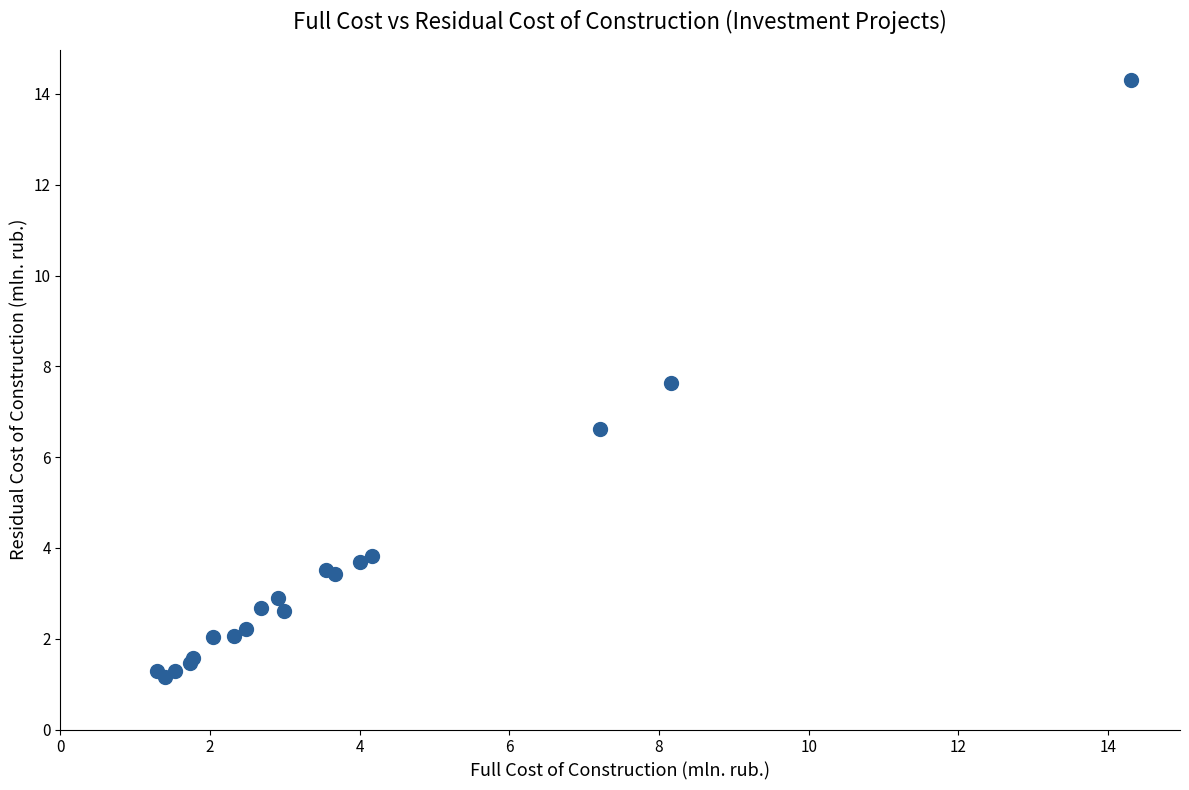

What Y value in the scatter plot is closest to 7?

6.6